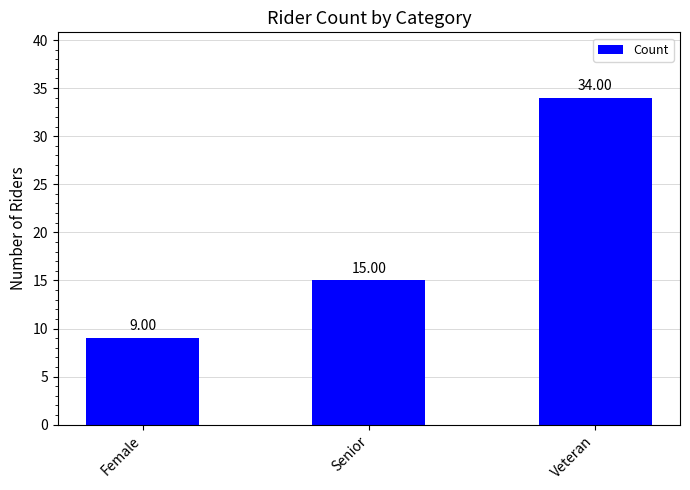

What is the label of the 1st bar from the right?

Veteran